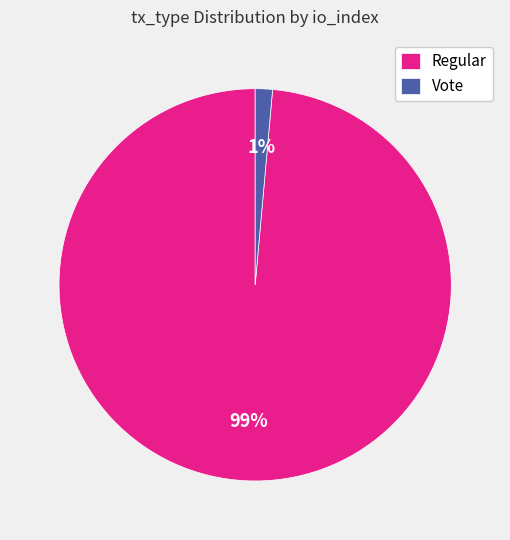

To the nearest percent, what is the average slice percentage?

50%